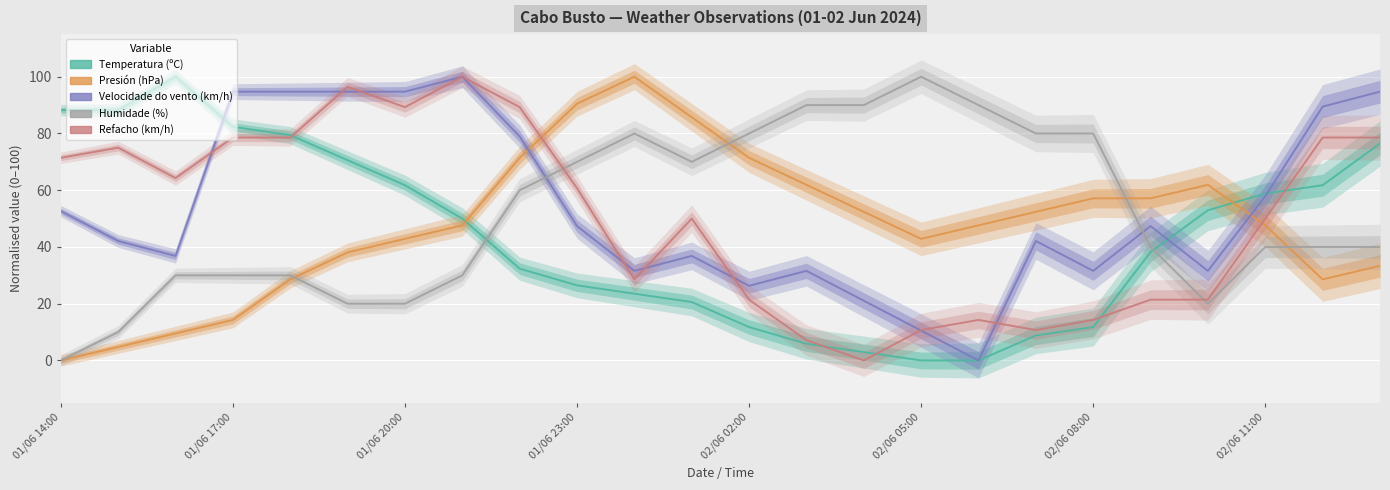

How many intersections are there between Presión (hPa) and Temperatura (ºC)?

2